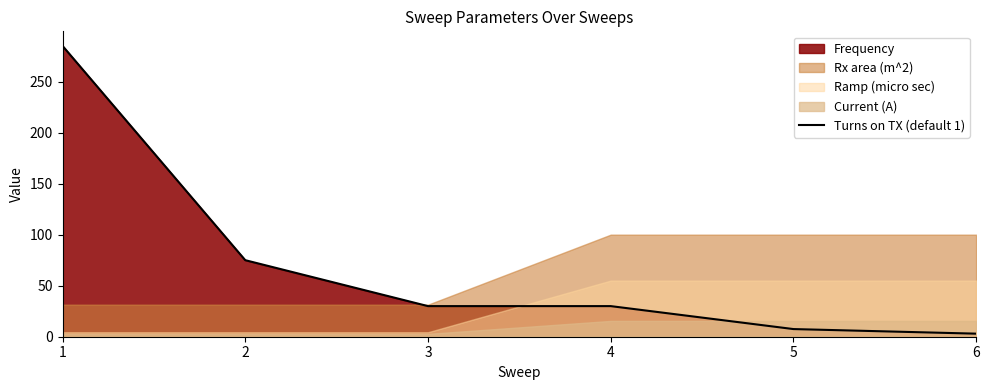

What is the maximum value for Turns on TX (default 1)?

285.0